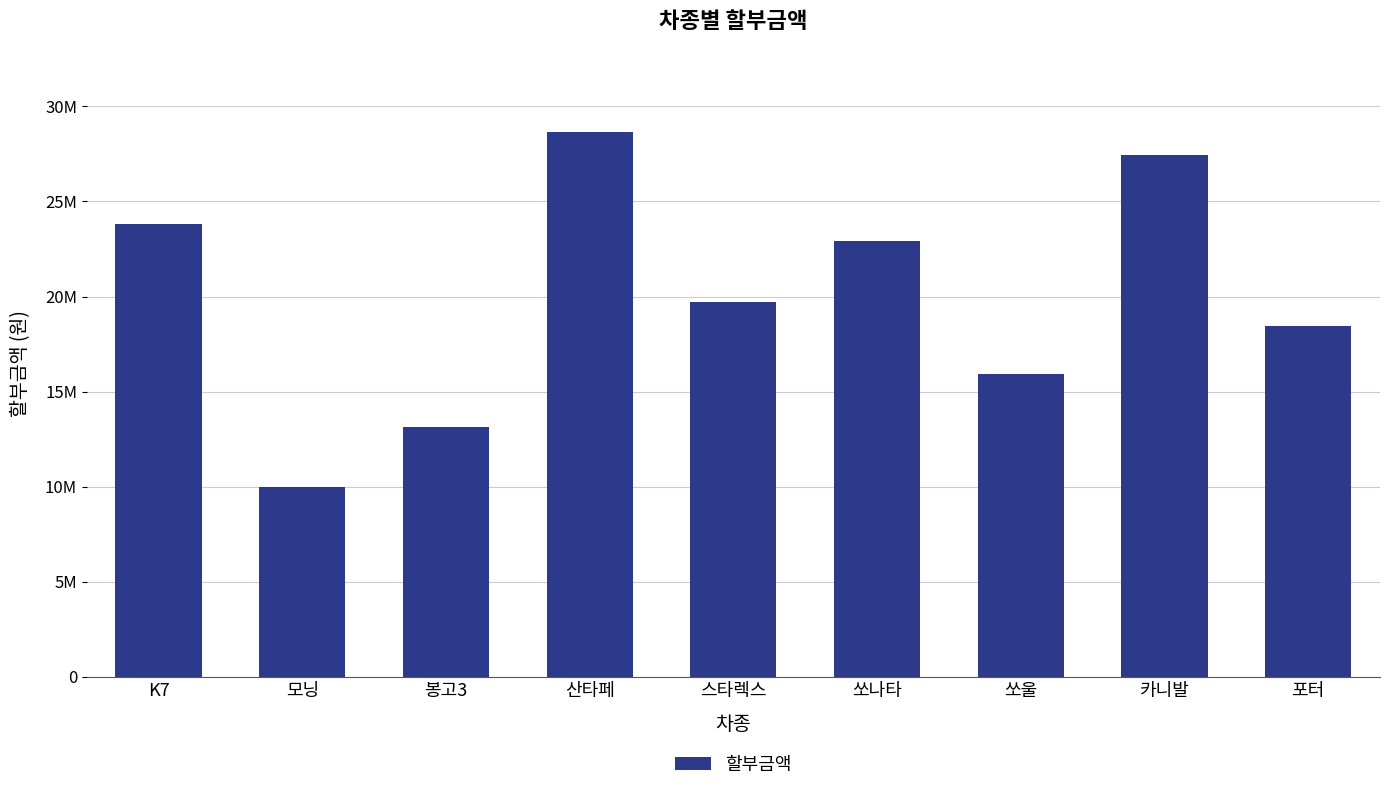

Reading left to right, extract all data points from this chart.

23820000.0	9962000.0	13133000.0	28660000.0	19700000.0	22900000.0	15925000.0	27433000.0	18467000.0